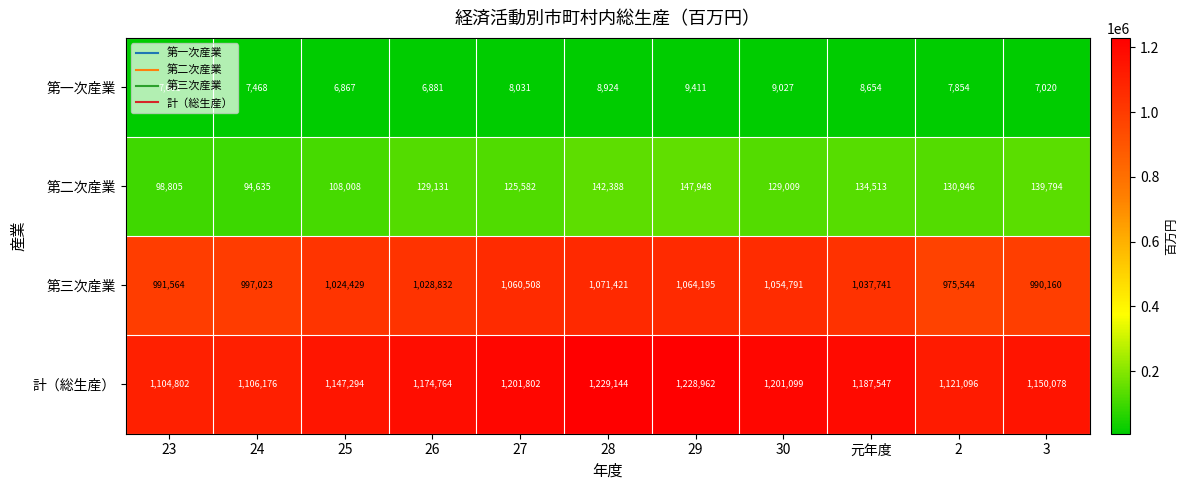

True or false: 計（総生産） has a value of 1150078 at 3.

True